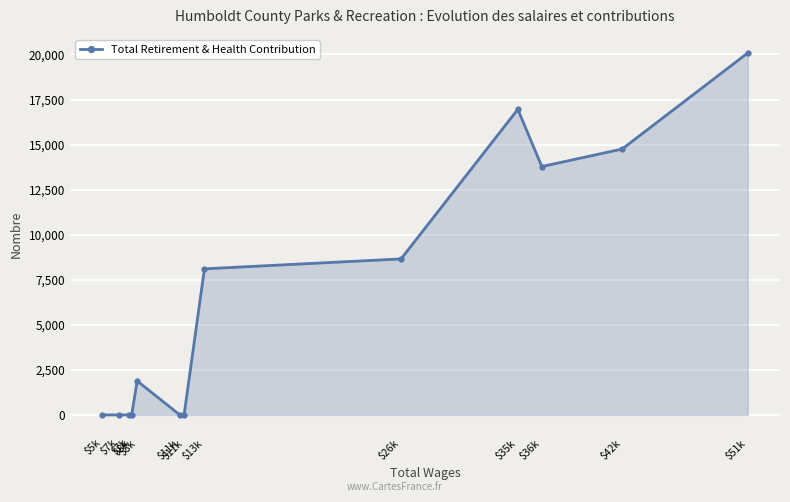

How many categories are shown in the chart?

13